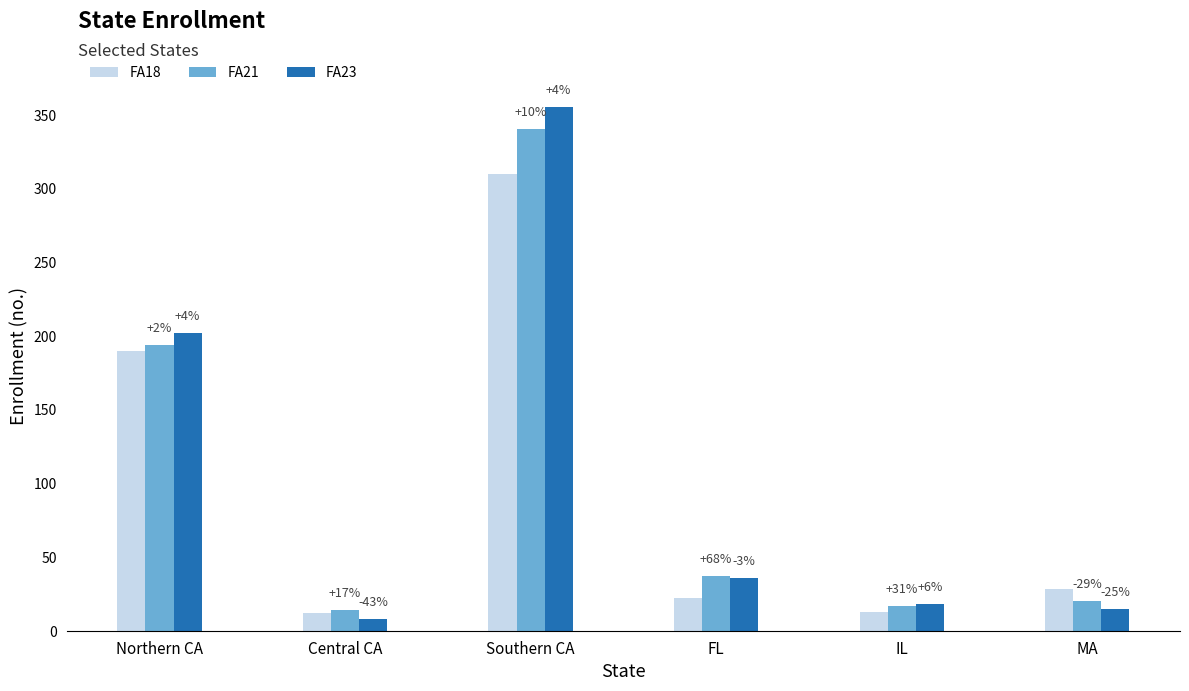

How many groups of bars are there?

6